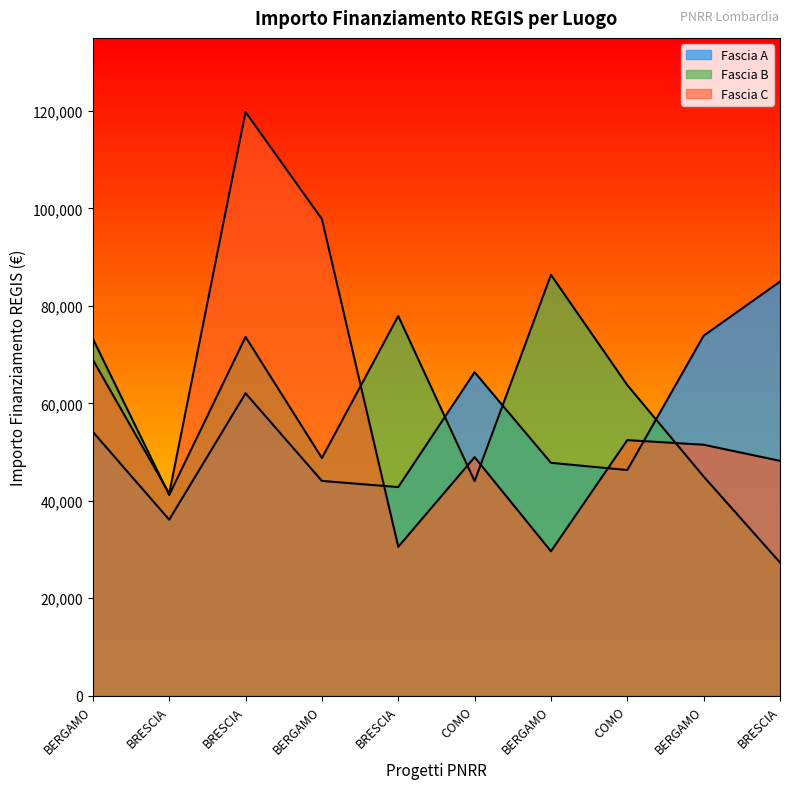

At how many categories does at least one series exceed 88578?

2